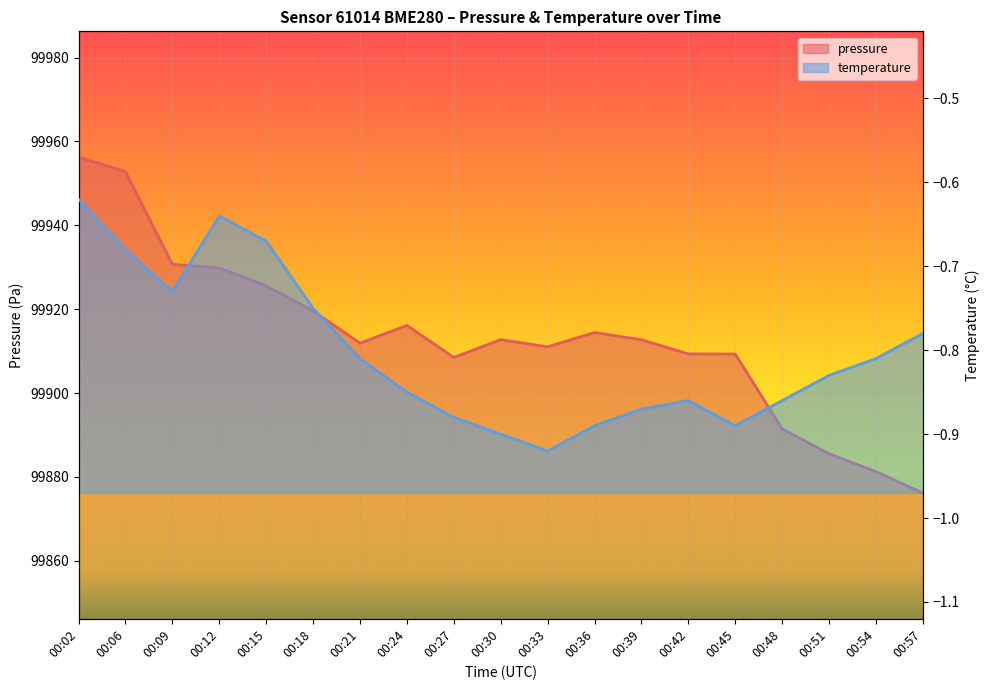

Where is pressure nearest to the value 99916?

00:24